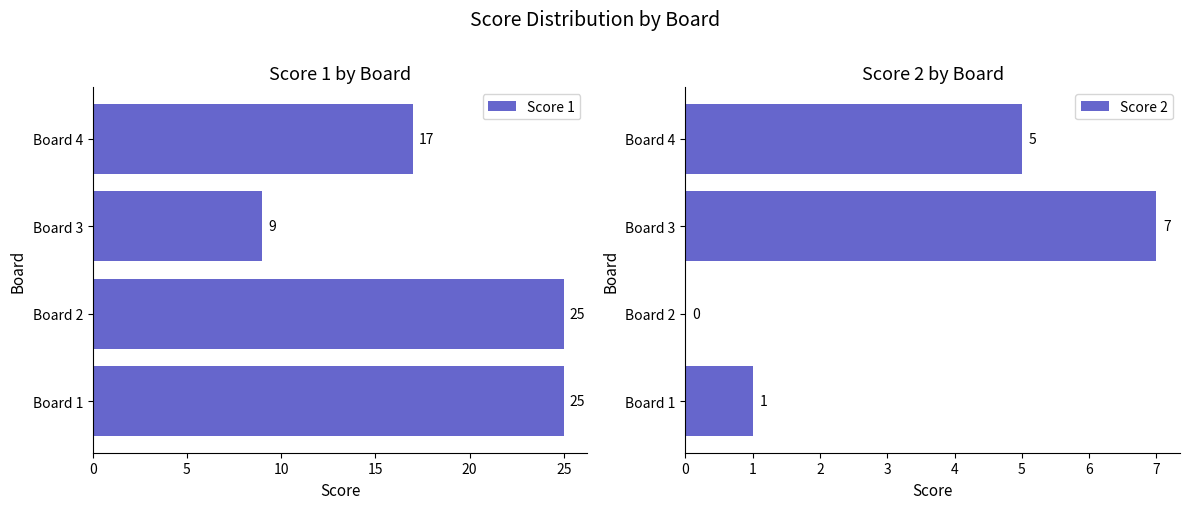

How many categories are shown in the chart?

4